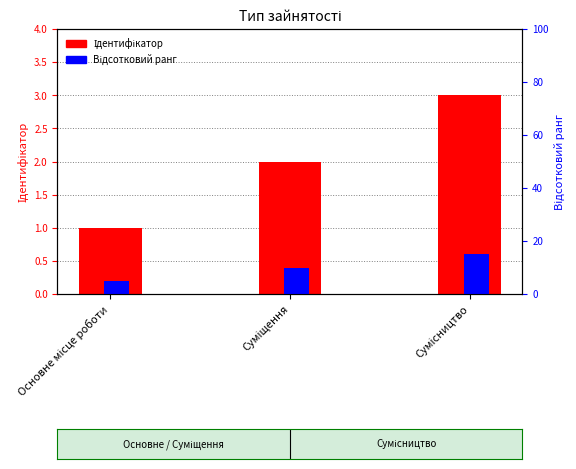

What is the difference between the highest and lowest values at Суміщення?

8.0